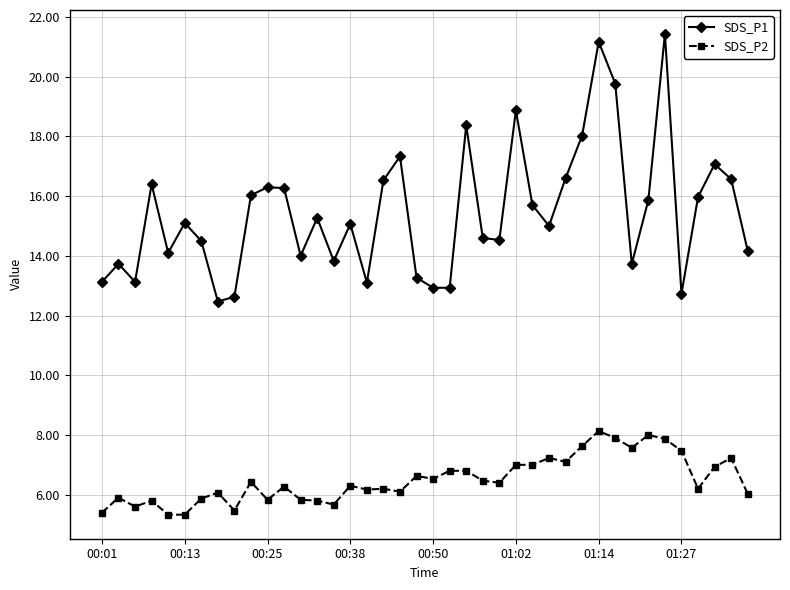

What is the value of the SDS_P1 point at the 18th from the left?

16.5